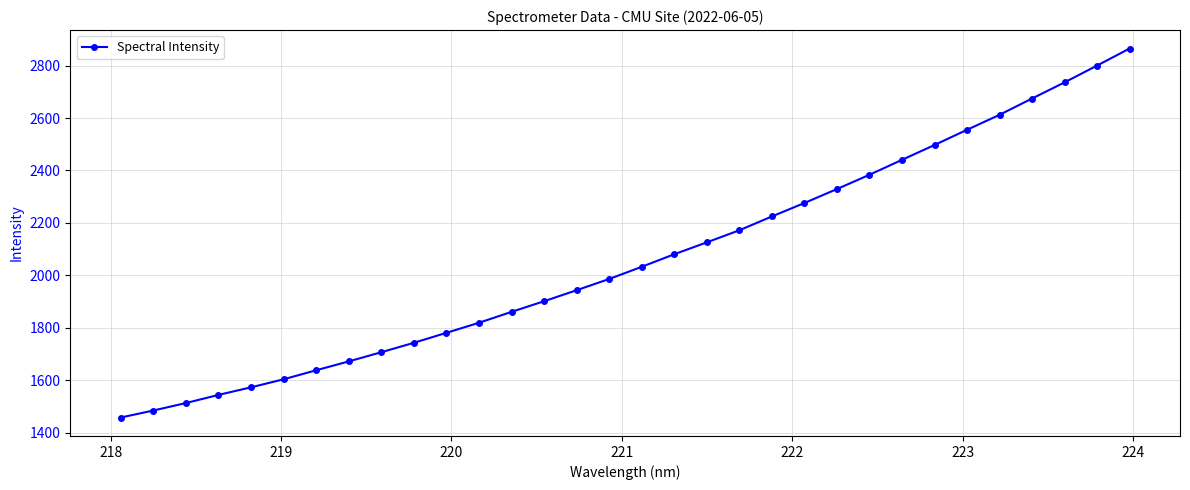

What is the sum of all values?

66032.9